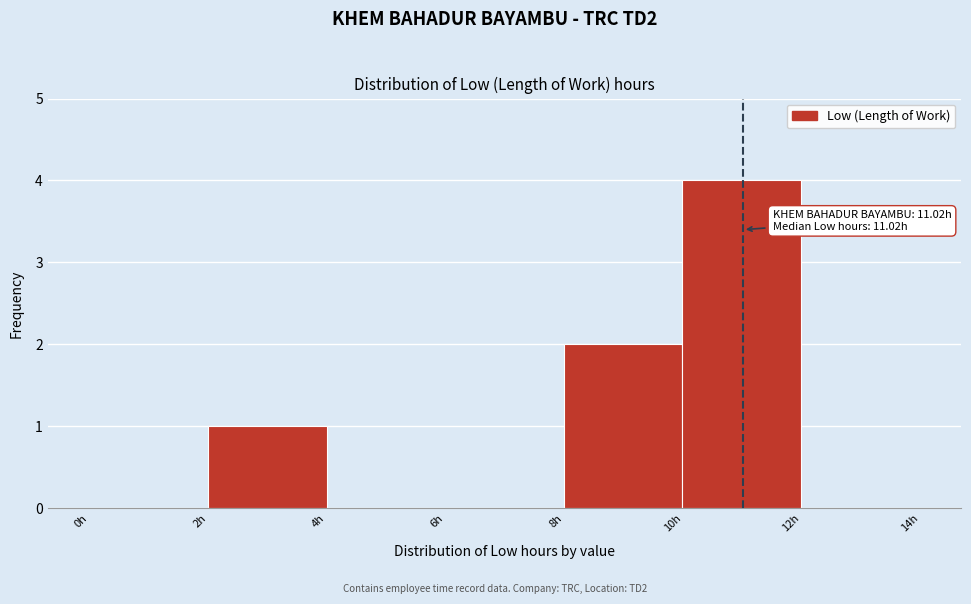

Over which range of the x-axis is the bar tallest?

10 to 12